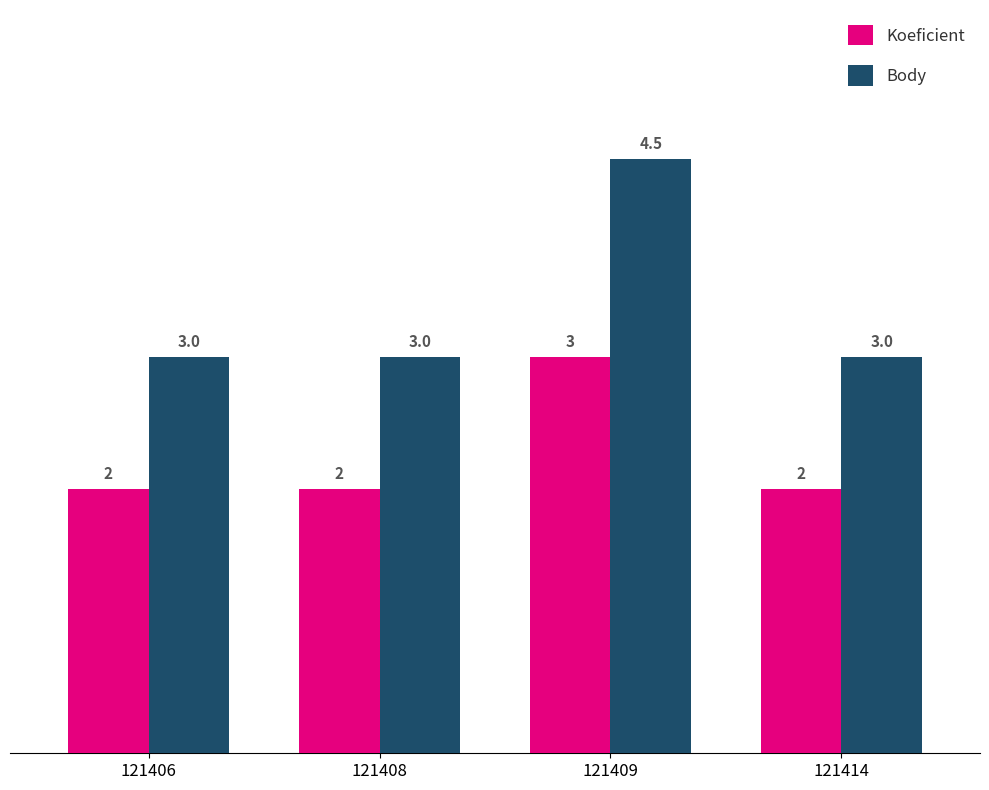

What is the smallest value displayed?

2.0